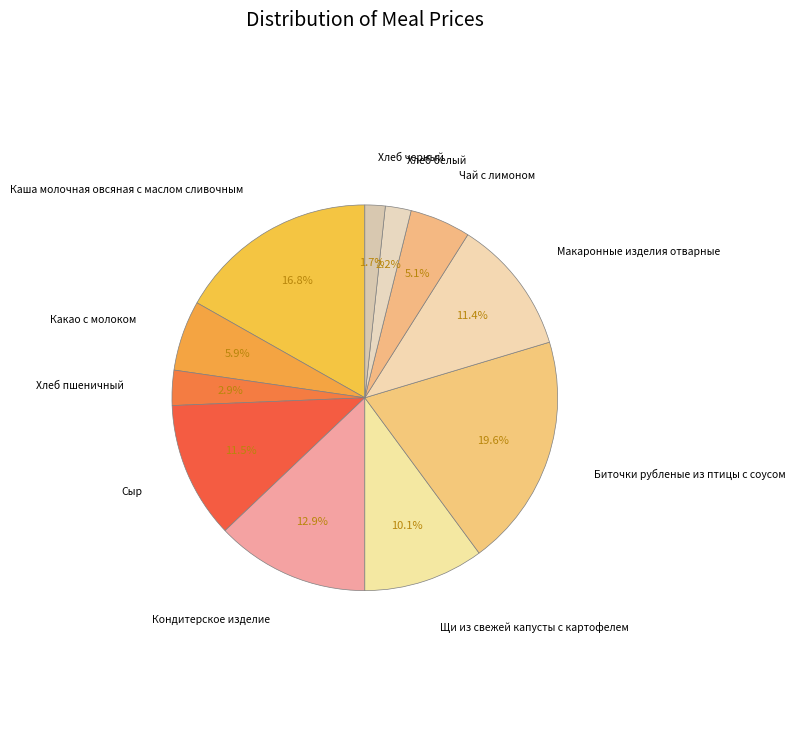

Between Какао с молоком and Кондитерское изделие, which is larger?

Кондитерское изделие